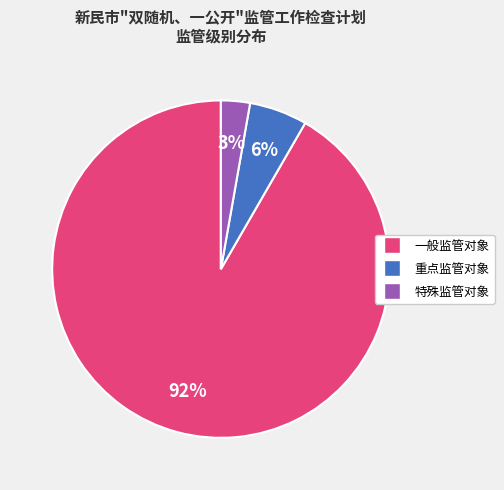

Approximately how many times larger is the value at 特殊监管对象 compared to 重点监管对象?

0.5